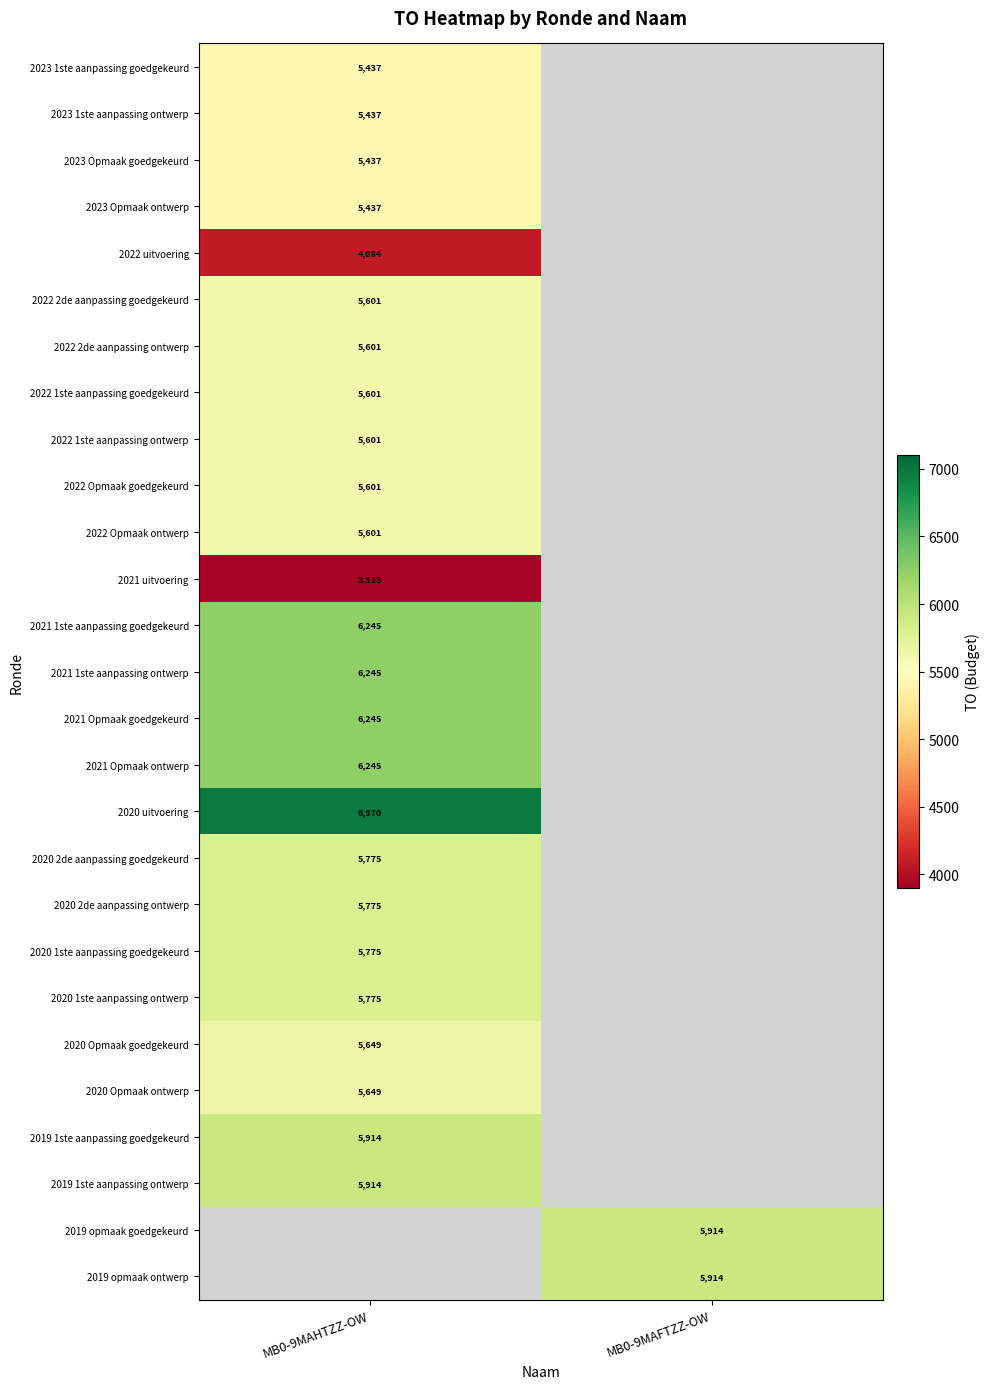

Which label corresponds to the smallest value in the chart?

MB0-9MAHTZZ-OW